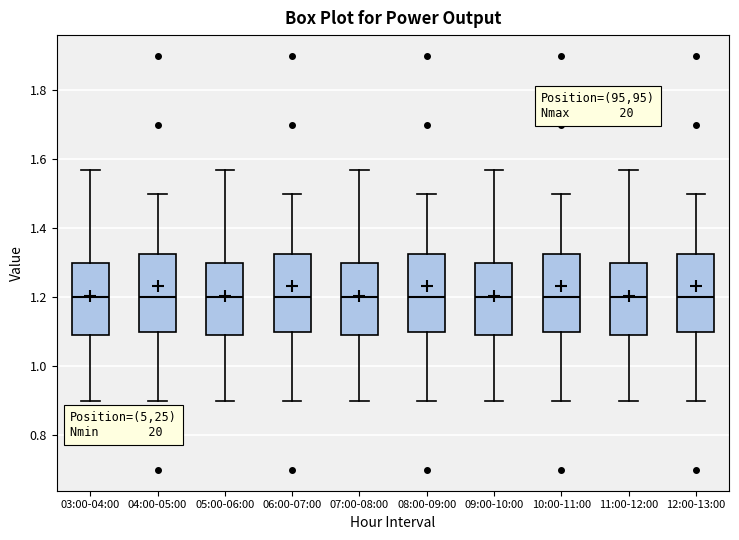

Where does the lower whisker of the box for 05:00-06:00 end on the y-axis? The values are not printed on the chart, so give them approximately, as read against the axis.

0.90